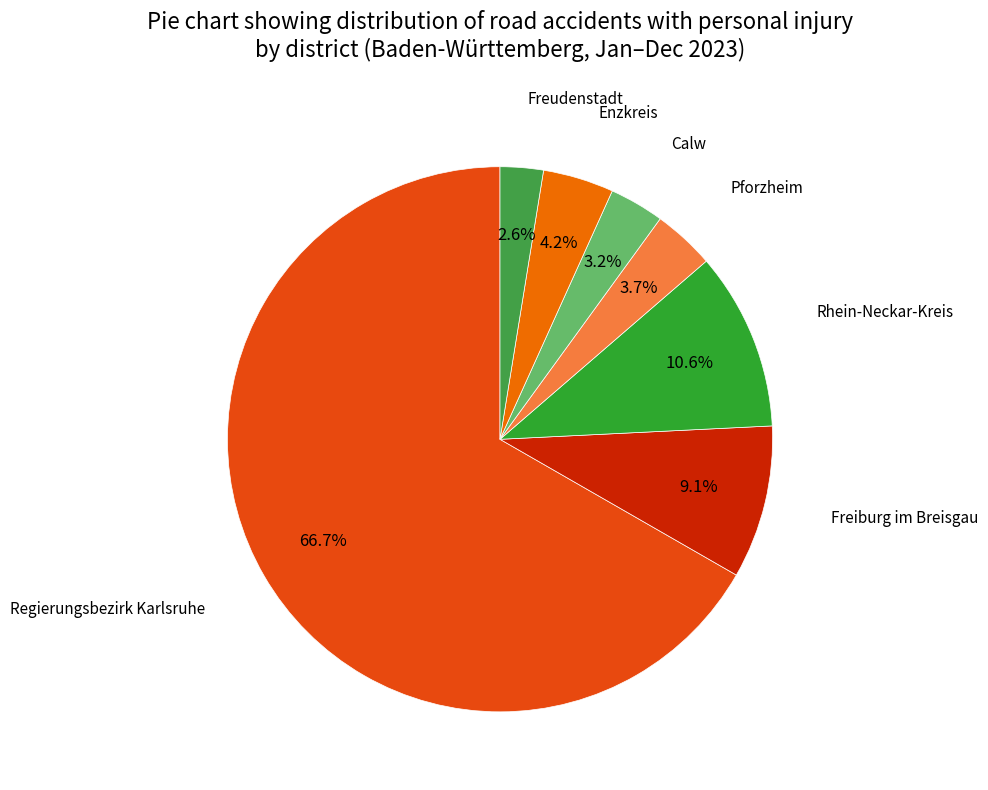

Is there a majority slice in this chart?

Yes